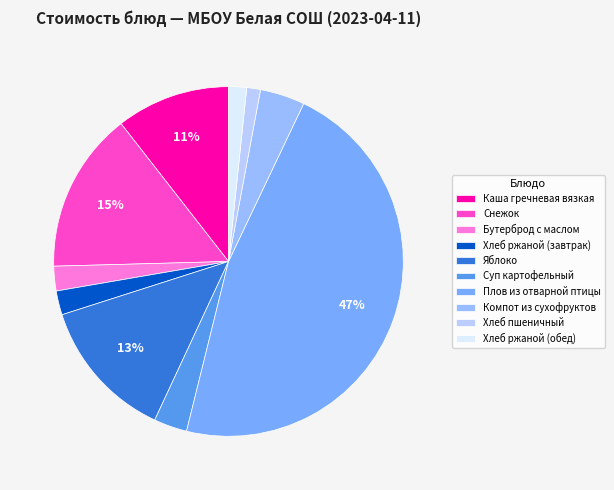

Is it true that Снежок is 15% of the pie?

True